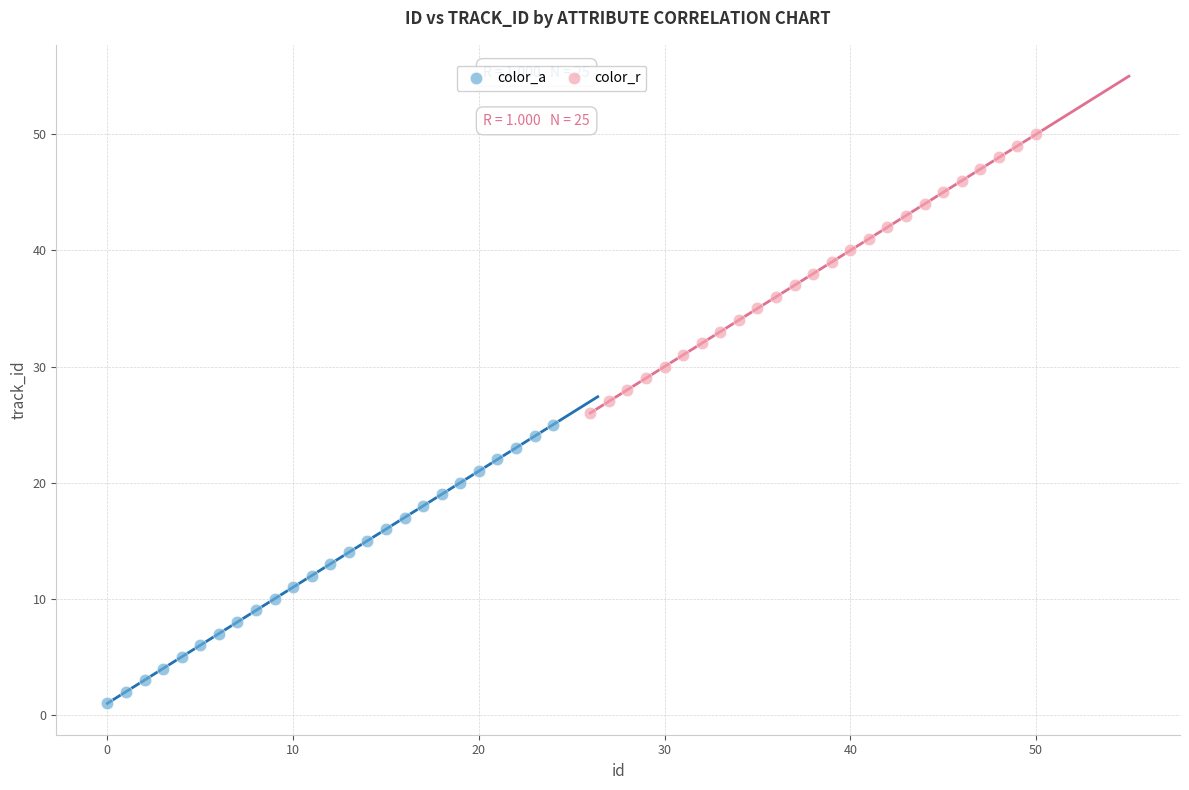

Which series contains the highest Y value?

color_r